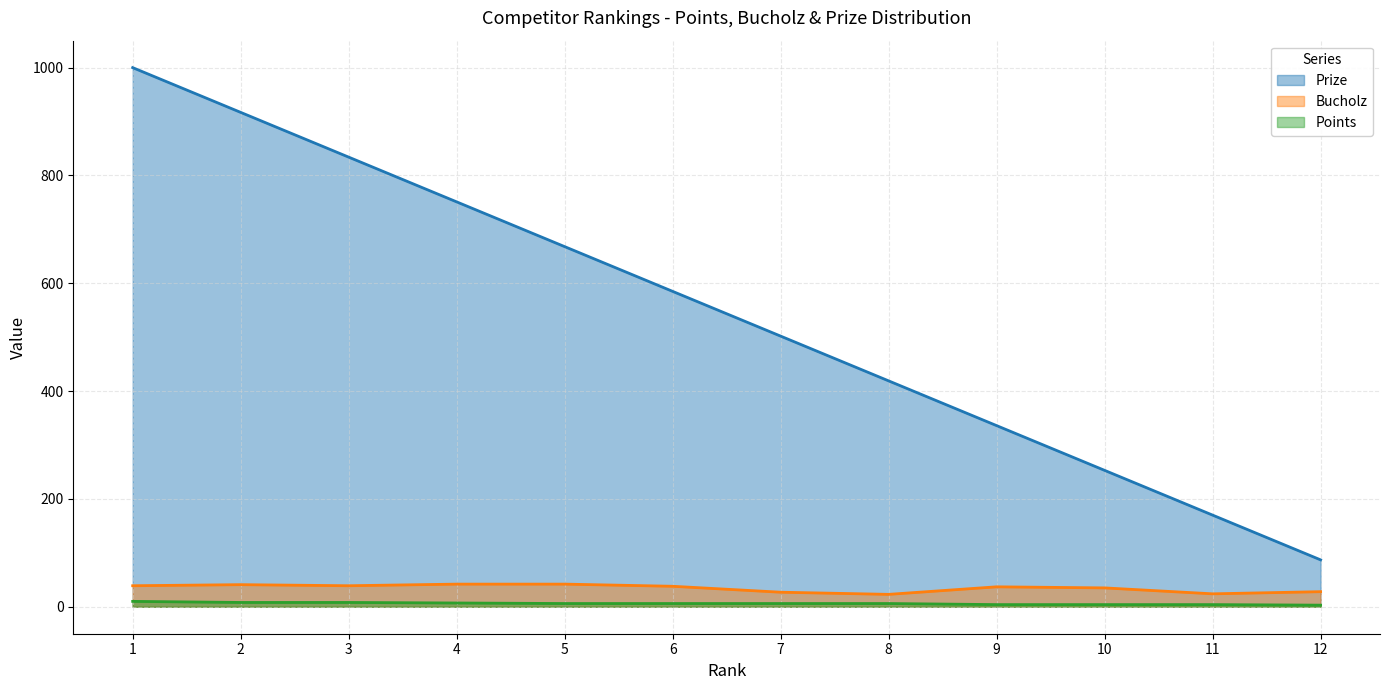

Between 5 and 12, which series saw the biggest shift?

Prize